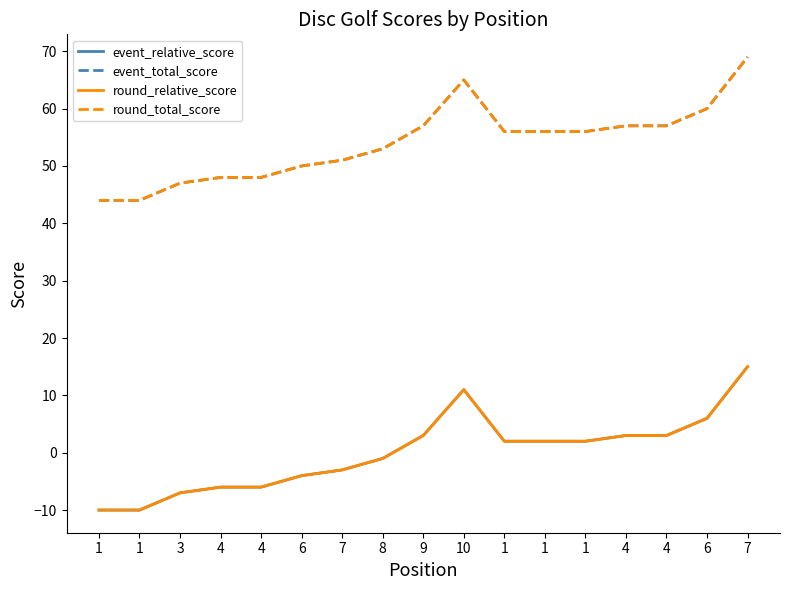

Does the chart display data point markers on the line(s)?

No